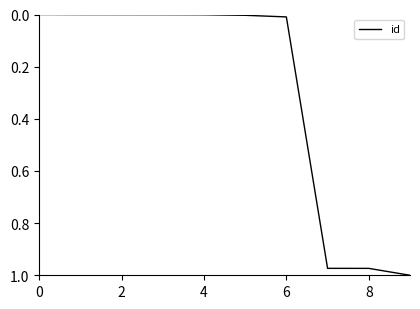

The value at 0 is 0.5. True or false?

False